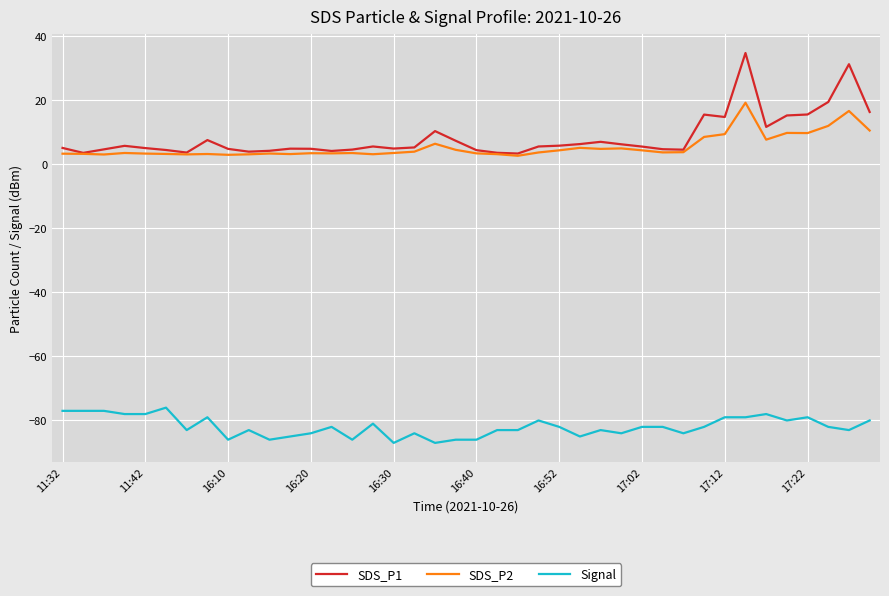

How many distinct data groups are displayed?

3